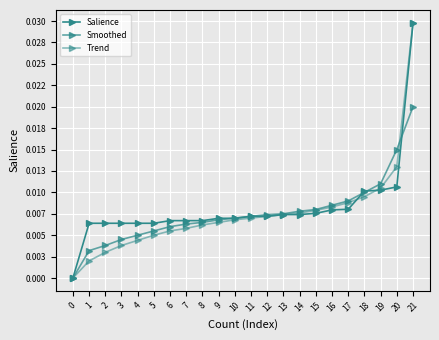

Is it true that Smoothed equals 0.0 at 15?

False